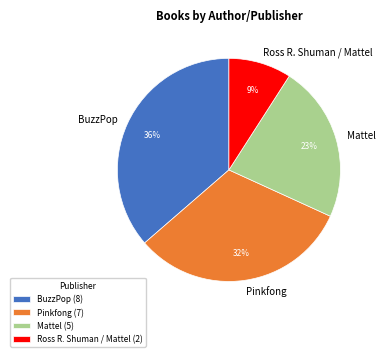

Combined, do Mattel and BuzzPop account for over 50%?

Yes